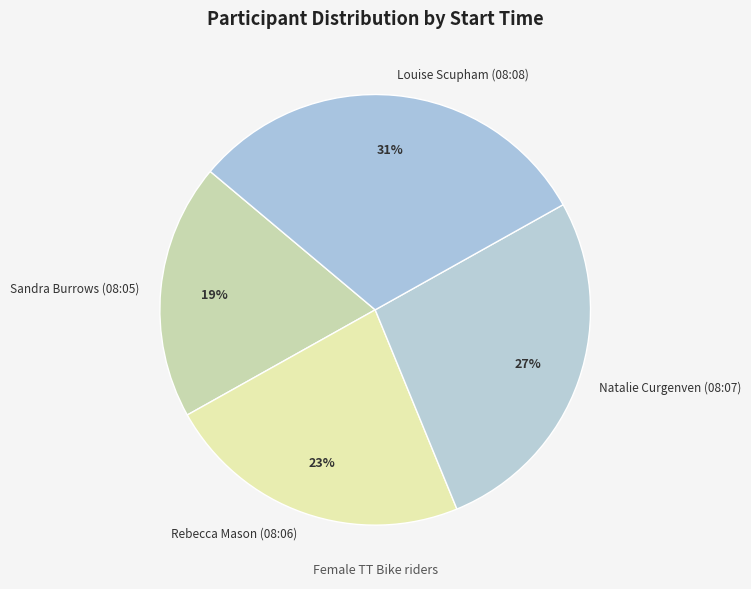

Which category has the smallest portion of the pie?

Sandra Burrows (08:05)